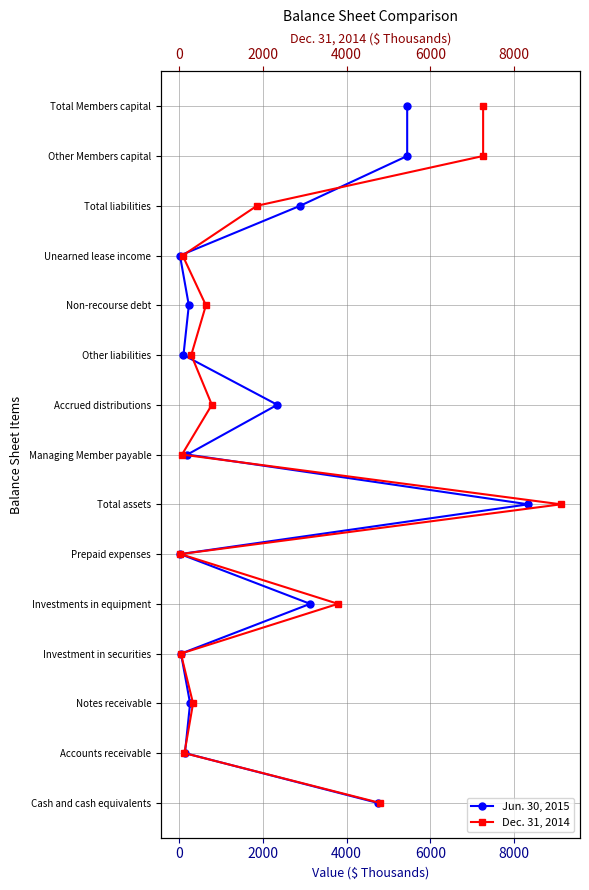

True or false: Jun. 30, 2015 and Dec. 31, 2014 cross at least once.

False